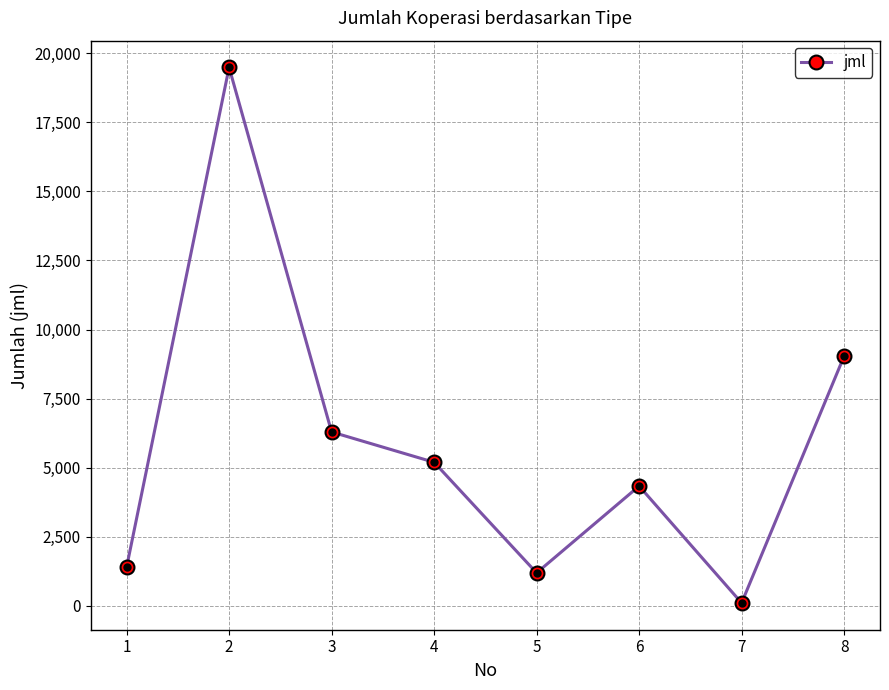

What is the difference between the maximum and minimum values?

19386